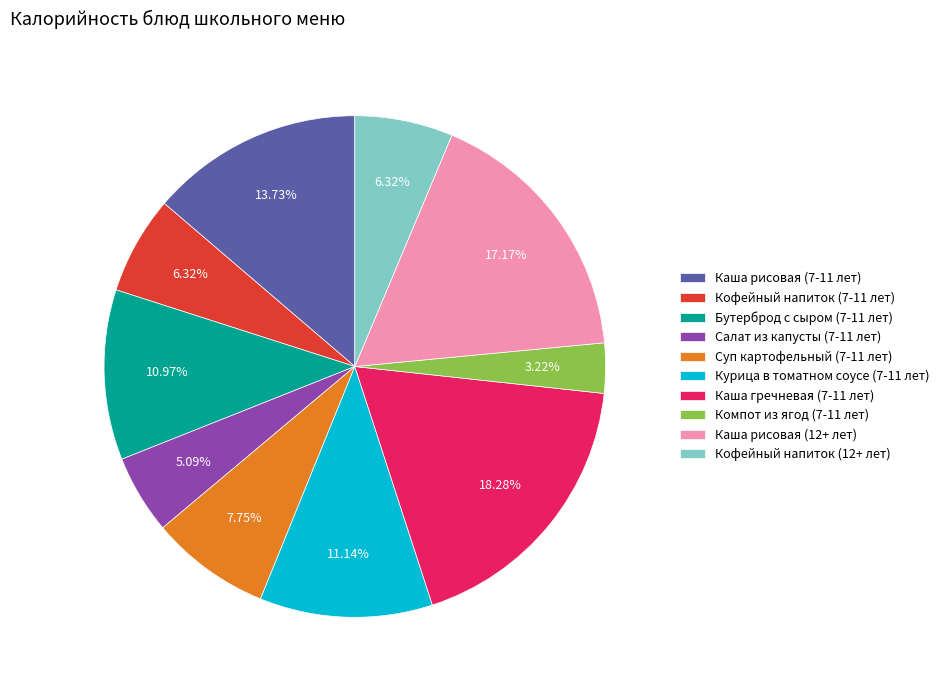

True or false: Бутерброд с сыром (7-11 лет) accounts for 11% of the total.

True